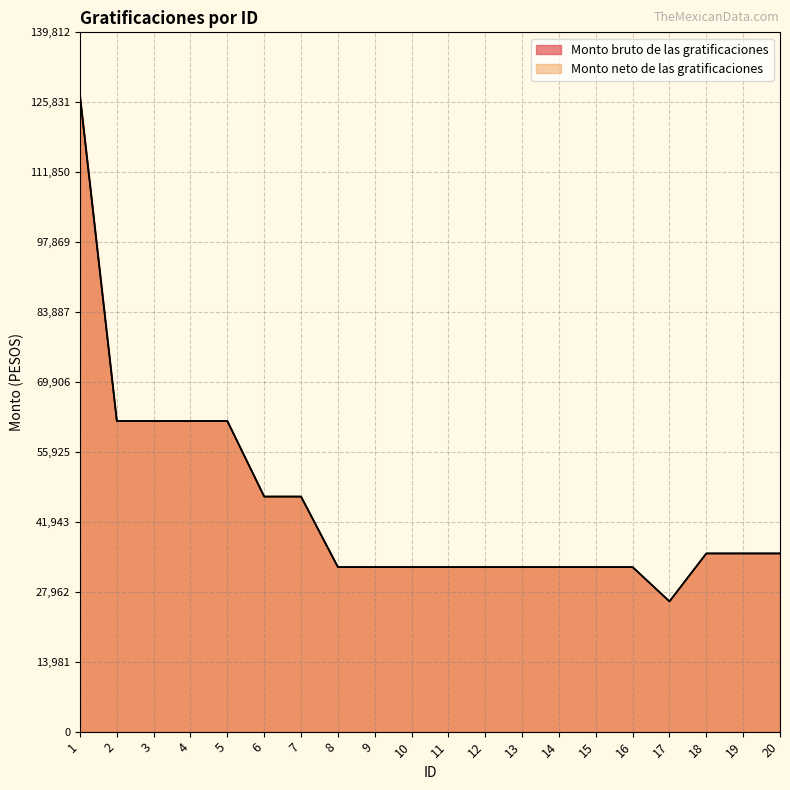

Reading left to right, list all the values displayed in this chart.

Monto bruto de las gratificaciones: 1=127102.7	2=62101.3	3=62101.3	4=62101.3	5=62101.3	6=46997.3	7=46997.3	8=32896.0	9=32896.0	10=32896.0	11=32896.0	12=32896.0	13=32896.0	14=32896.0	15=32896.0	16=32896.0	17=26037.3	18=35626.4	19=35626.4	20=35626.4
Monto neto de las gratificaciones: 1=127102.7	2=62101.3	3=62101.3	4=62101.3	5=62101.3	6=46997.3	7=46997.3	8=32896.0	9=32896.0	10=32896.0	11=32896.0	12=32896.0	13=32896.0	14=32896.0	15=32896.0	16=32896.0	17=26037.3	18=35626.4	19=35626.4	20=35626.4